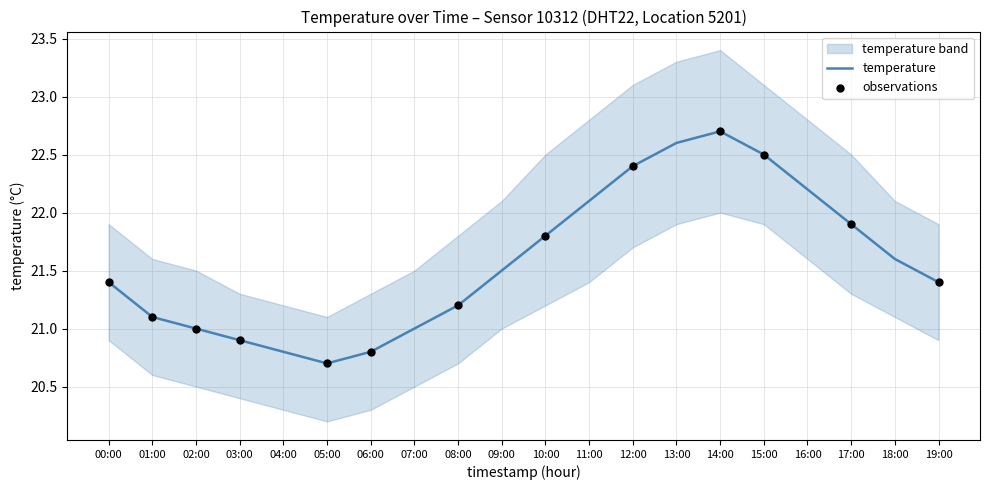

Which series reaches the maximum Y coordinate?

temp_upper